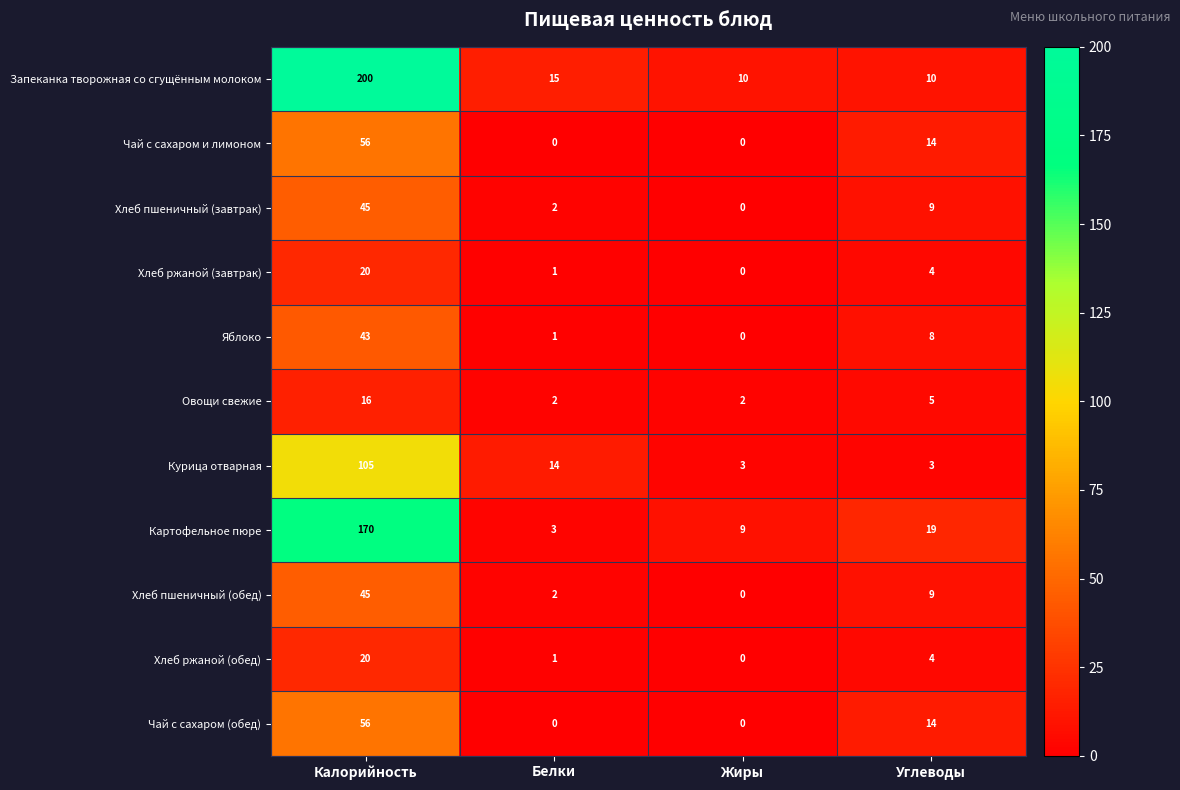

The value of Чай с сахаром и лимоном at Белки is -23. True or false?

False